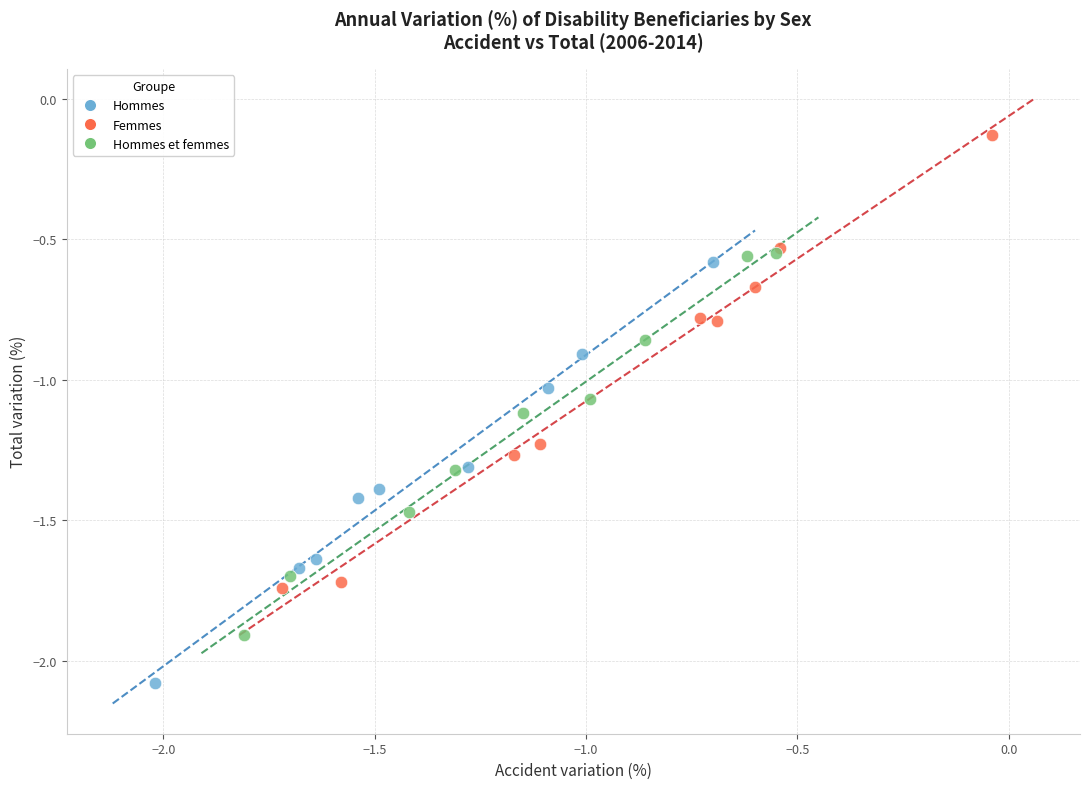

Which series contains the highest Y value?

Femmes